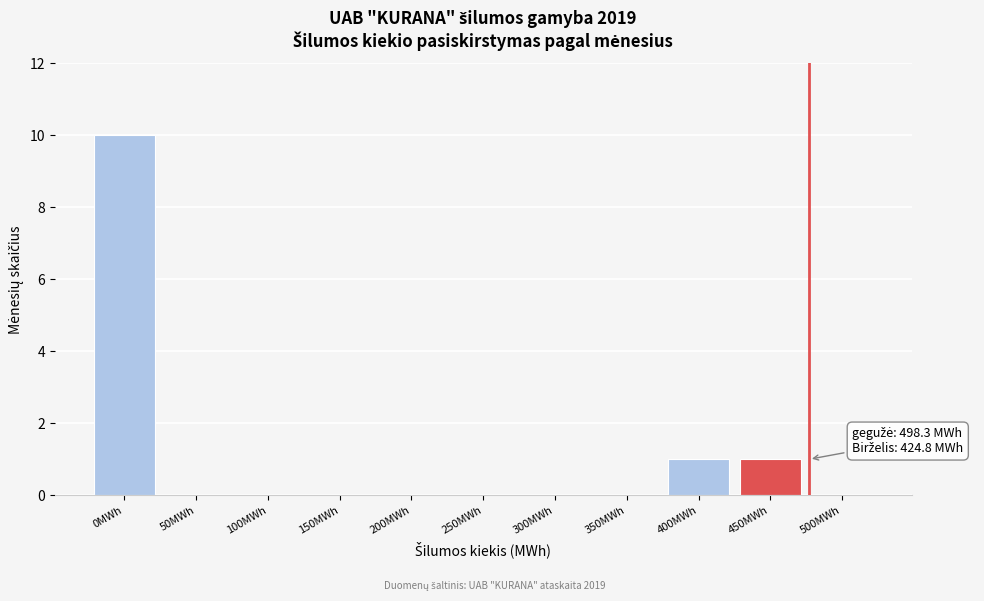

Reading left to right, extract all data points from this chart.

0MWh=10	50MWh=0	100MWh=0	150MWh=0	200MWh=0	250MWh=0	300MWh=0	350MWh=0	400MWh=1	450MWh=1	500MWh=0